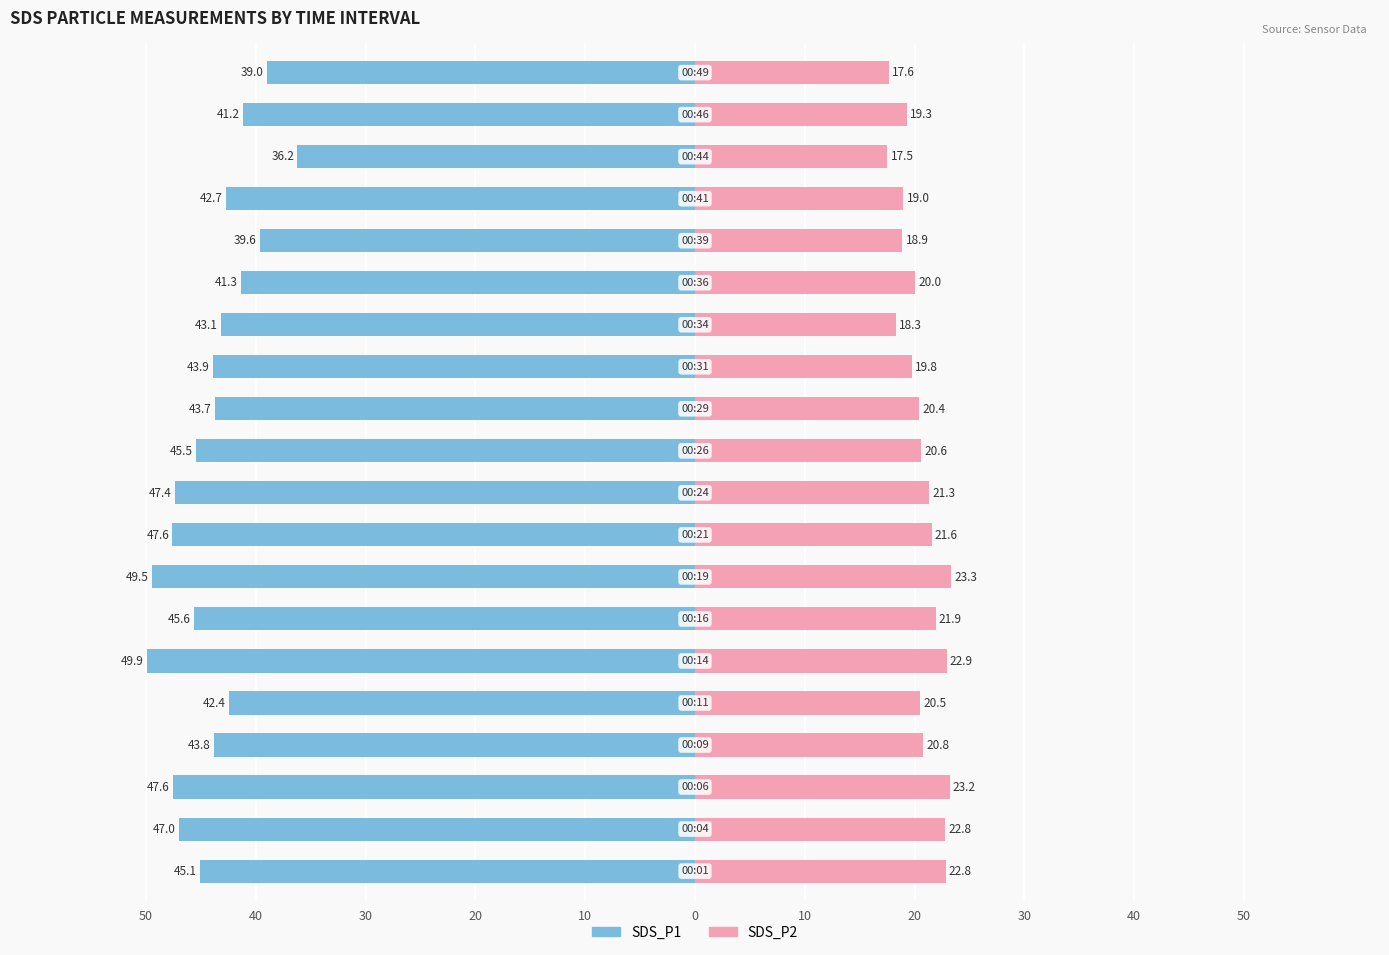

Reading left to right, extract all data points from this chart.

SDS_P1: -45.1	-47.0	-47.6	-43.8	-42.4	-49.9	-45.6	-49.5	-47.6	-47.4	-45.5	-43.7	-43.9	-43.1	-41.3	-39.6	-42.7	-36.2	-41.2	-39.0
SDS_P2: 22.8	22.8	23.2	20.8	20.5	22.9	21.9	23.3	21.6	21.3	20.6	20.4	19.8	18.3	20.0	18.9	19.0	17.5	19.3	17.6